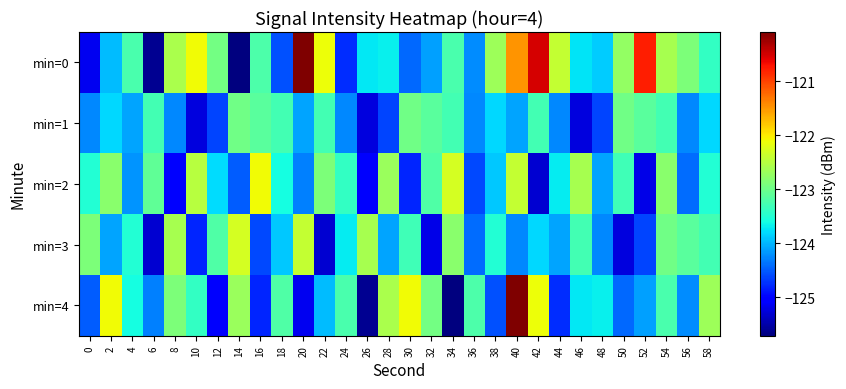

Reading left to right, list all the values displayed in this chart.

min=0: 0=-125.2	2=-124.0	4=-123.2	6=-125.6	8=-122.6	10=-122.1	12=-123.0	14=-125.7	16=-123.2	18=-124.6	20=-120.1	22=-122.1	24=-124.8	26=-123.7	28=-123.7	30=-124.4	32=-124.1	34=-123.2	36=-124.2	38=-122.7	40=-121.5	42=-120.5	44=-122.4	46=-123.8	48=-123.9	50=-122.7	52=-120.8	54=-122.6	56=-122.9	58=-123.4
min=1: 0=-124.3	2=-123.8	4=-124.1	6=-123.3	8=-124.3	10=-125.2	12=-124.6	14=-123.0	16=-123.1	18=-123.3	20=-124.1	22=-123.3	24=-124.3	26=-125.2	28=-124.6	30=-123.0	32=-123.1	34=-123.3	36=-124.3	38=-123.8	40=-124.1	42=-123.3	44=-124.3	46=-125.2	48=-124.6	50=-123.0	52=-123.1	54=-123.3	56=-124.3	58=-123.8
min=2: 0=-123.5	2=-122.8	4=-124.2	6=-123.1	8=-125.0	10=-122.5	12=-123.8	14=-124.5	16=-122.1	18=-123.6	20=-124.3	22=-122.9	24=-123.4	26=-125.1	28=-122.7	30=-124.8	32=-123.2	34=-122.3	36=-124.6	38=-123.9	40=-122.4	42=-125.3	44=-123.7	46=-122.6	48=-124.1	50=-123.3	52=-125.2	54=-122.8	56=-124.4	58=-123.5
min=3: 0=-122.9	2=-124.1	4=-123.5	6=-125.3	8=-122.6	10=-124.8	12=-123.2	14=-122.3	16=-124.6	18=-123.9	20=-122.4	22=-125.3	24=-123.7	26=-122.6	28=-124.1	30=-123.3	32=-125.2	34=-122.8	36=-124.4	38=-123.5	40=-124.3	42=-123.8	44=-124.1	46=-123.3	48=-124.3	50=-125.2	52=-124.6	54=-123.0	56=-123.1	58=-123.3
min=4: 0=-124.5	2=-122.1	4=-123.6	6=-124.3	8=-122.9	10=-123.4	12=-125.1	14=-122.7	16=-124.8	18=-123.2	20=-125.2	22=-124.0	24=-123.2	26=-125.6	28=-122.6	30=-122.1	32=-123.0	34=-125.7	36=-123.2	38=-124.6	40=-120.1	42=-122.1	44=-124.8	46=-123.7	48=-123.7	50=-124.4	52=-124.1	54=-123.2	56=-124.2	58=-122.7